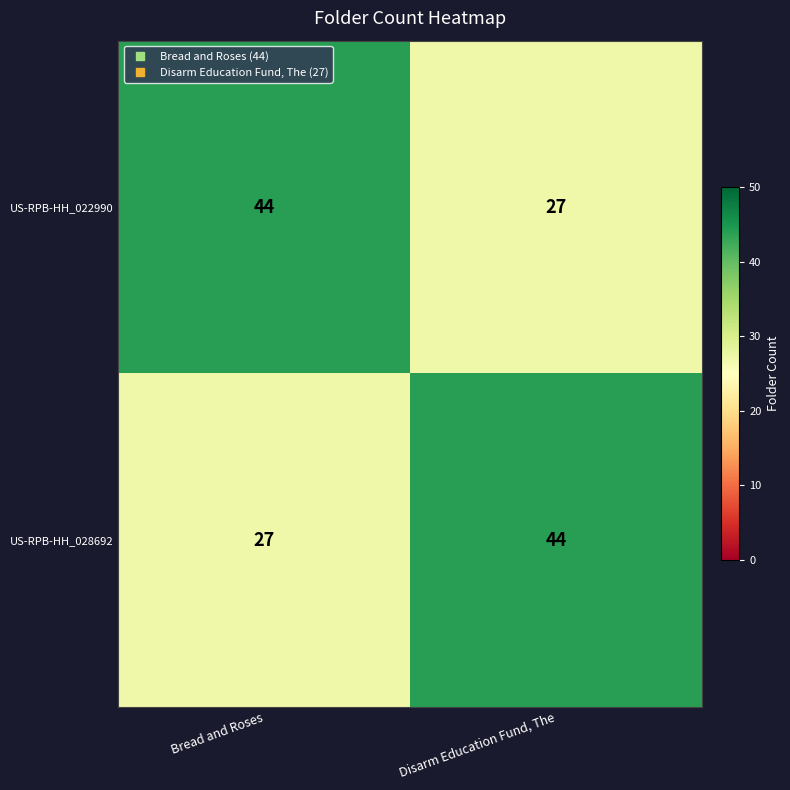

Where is US-RPB-HH_028692 nearest to the value 35?

Bread and Roses